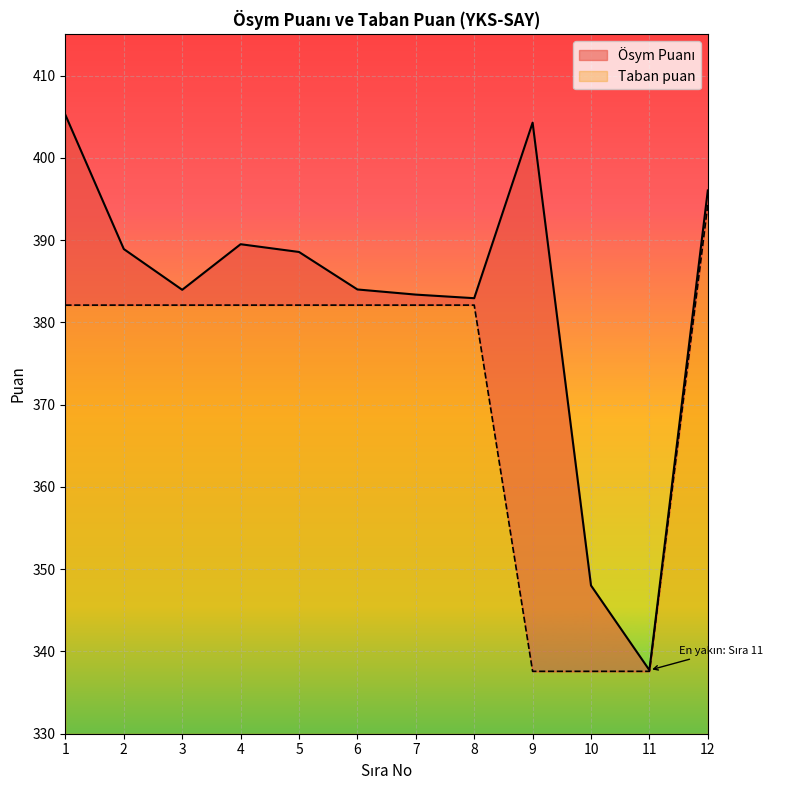

What is the value of the Ösym Puanı point at the 10th from the left?

348.0